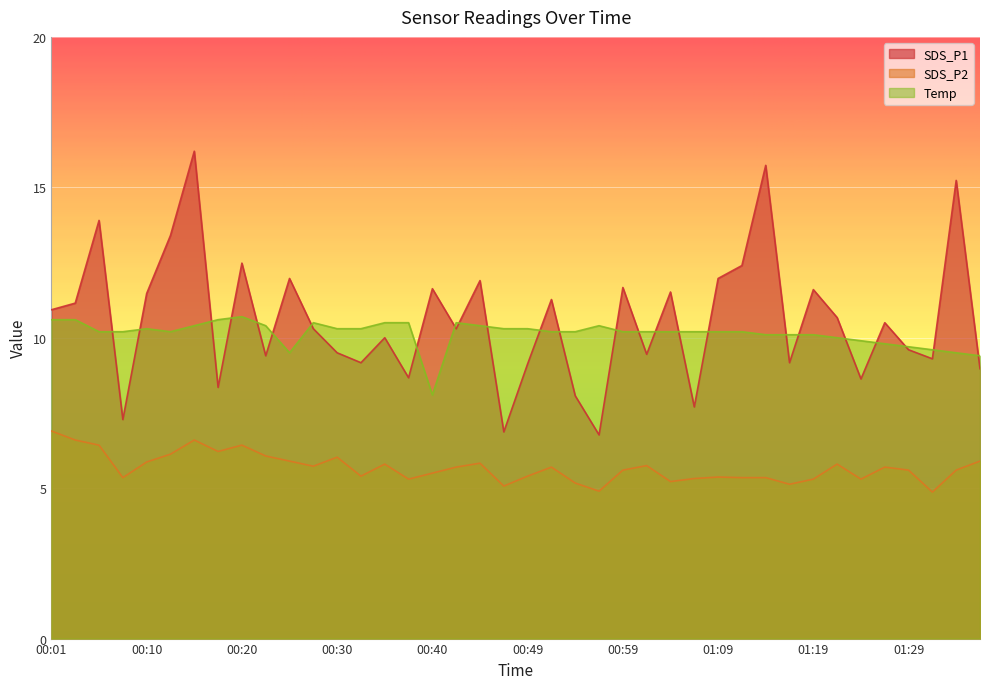

Read the Temp value at 00:54.

10.2